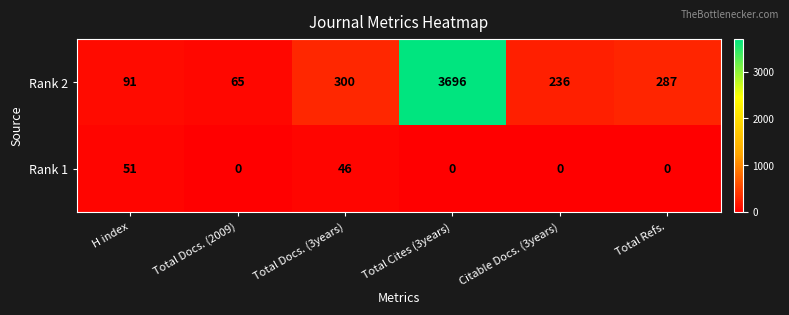

Which category has the lowest value in the Rank 2 series?

Total Docs. (2009)